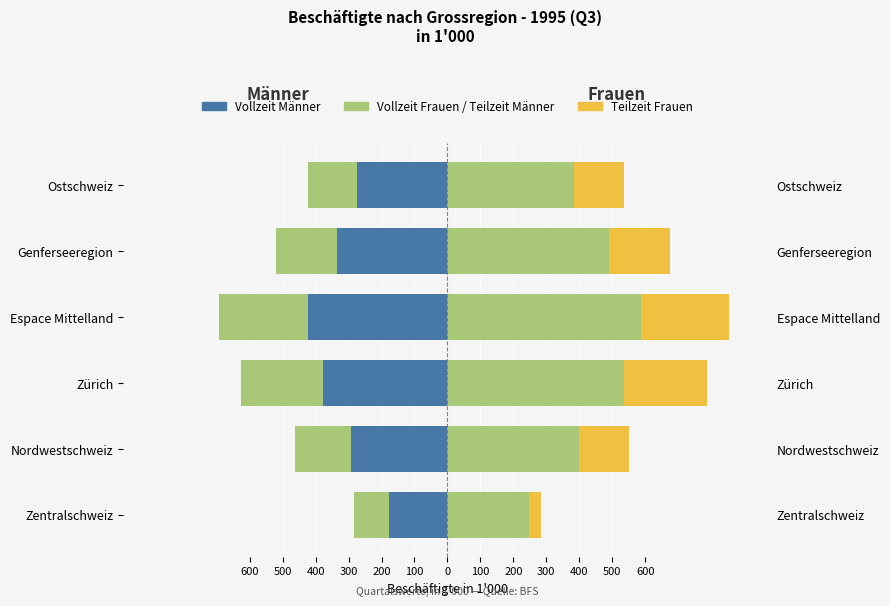

What is the minimum value shown in the chart?

-422.5